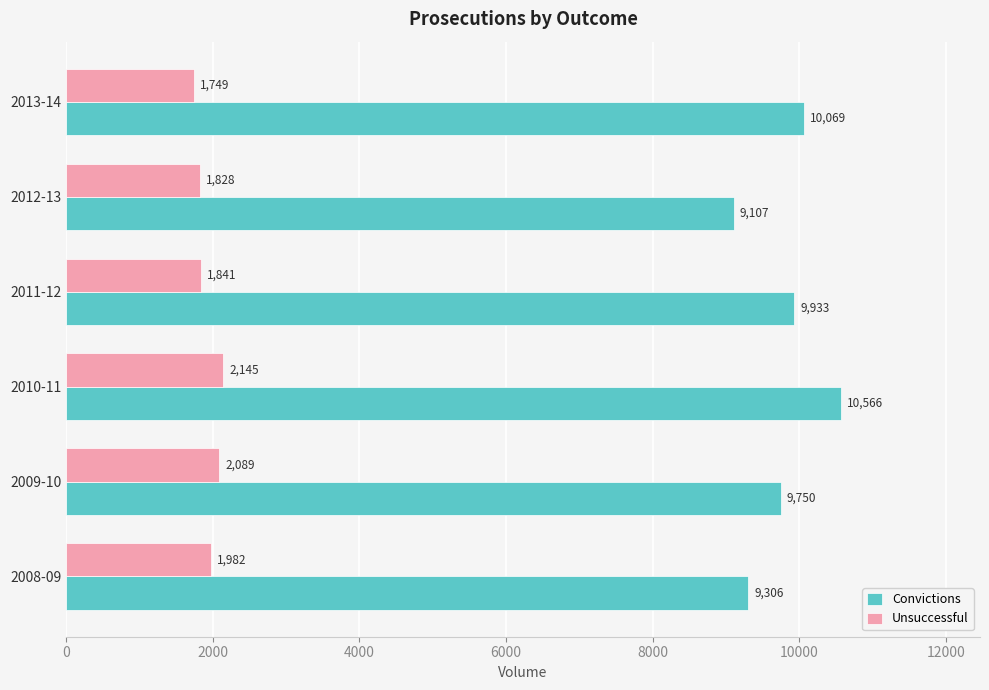

Which series has the largest range (max minus min)?

Convictions